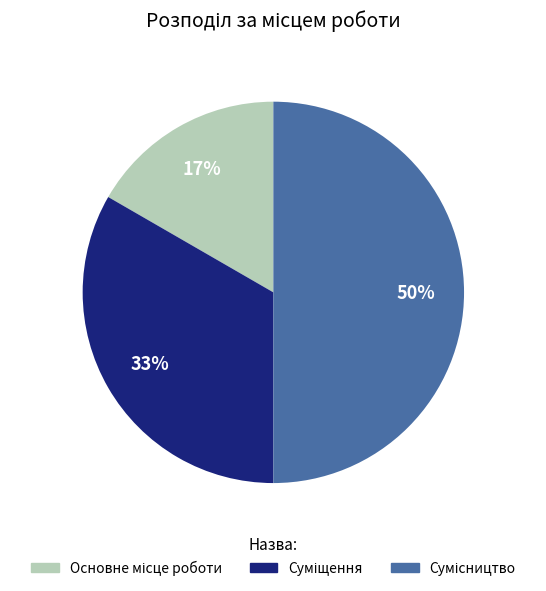

To the nearest percent, what is the average slice percentage?

33%